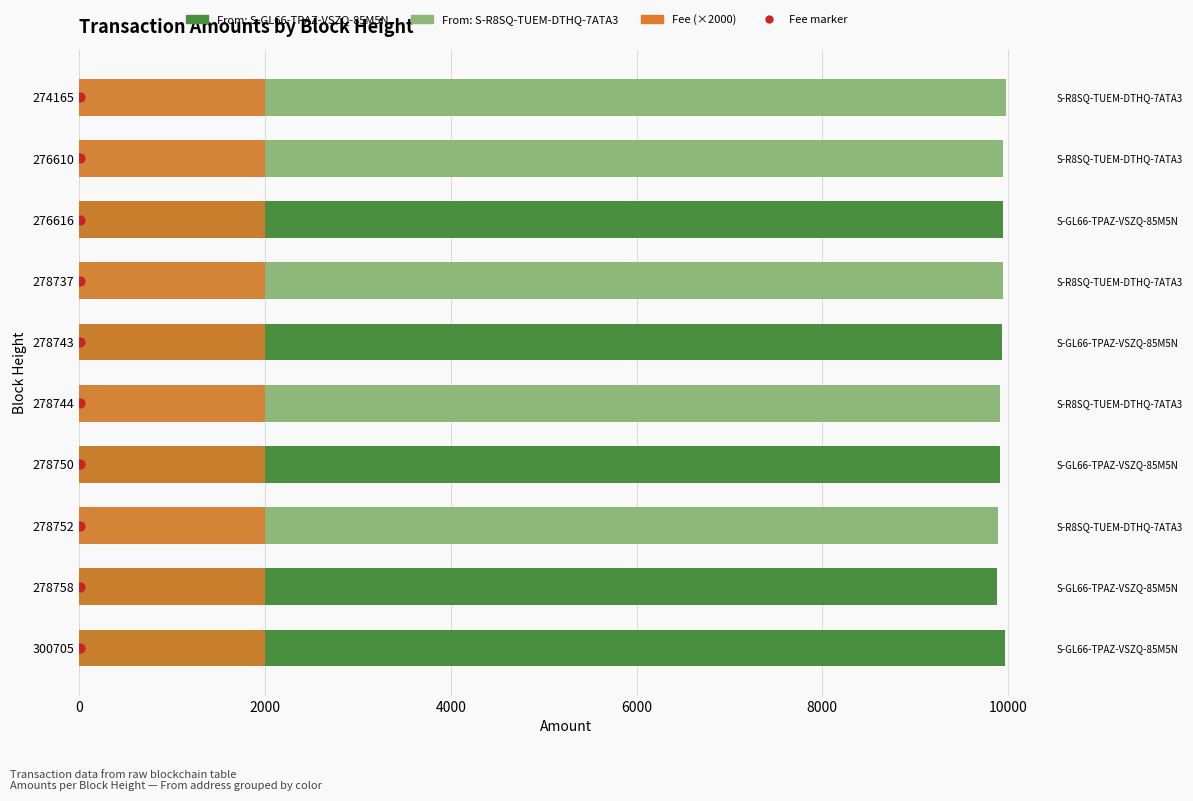

Which series contains the lowest Y value?

Fee marker